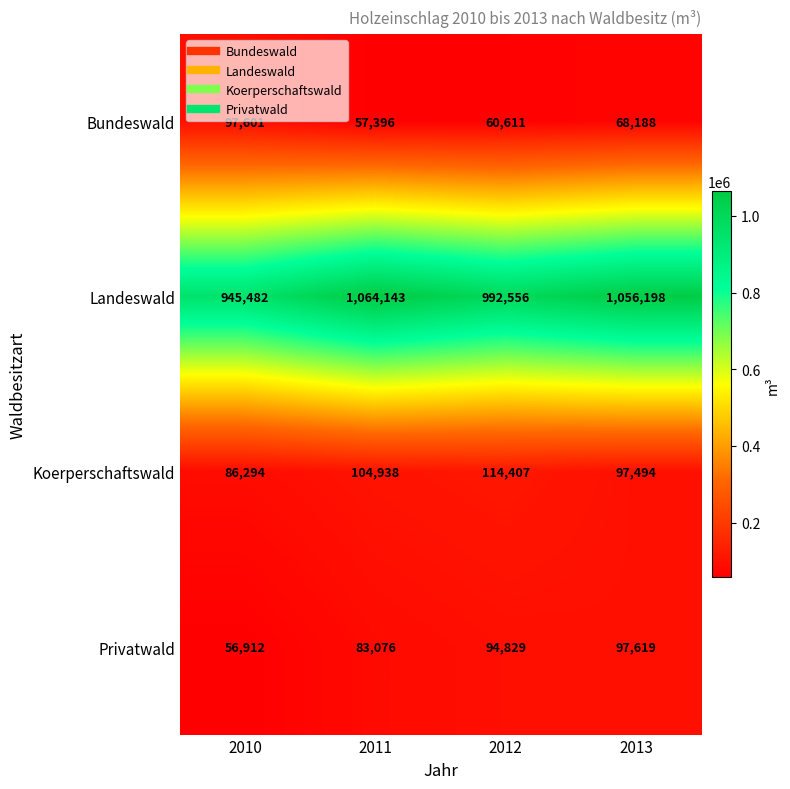

Is it true that Bundeswald equals 60611 at 2012?

True